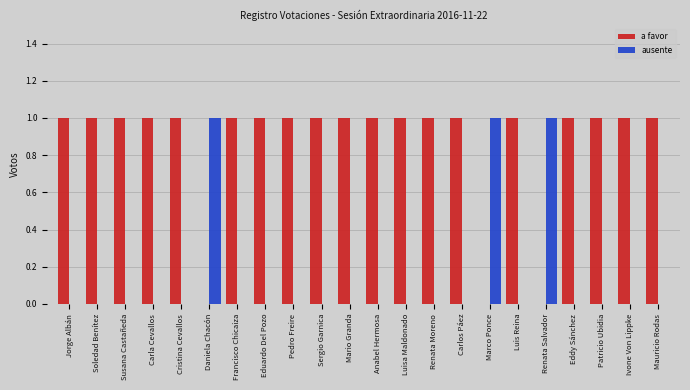

How many groups of bars are there?

22